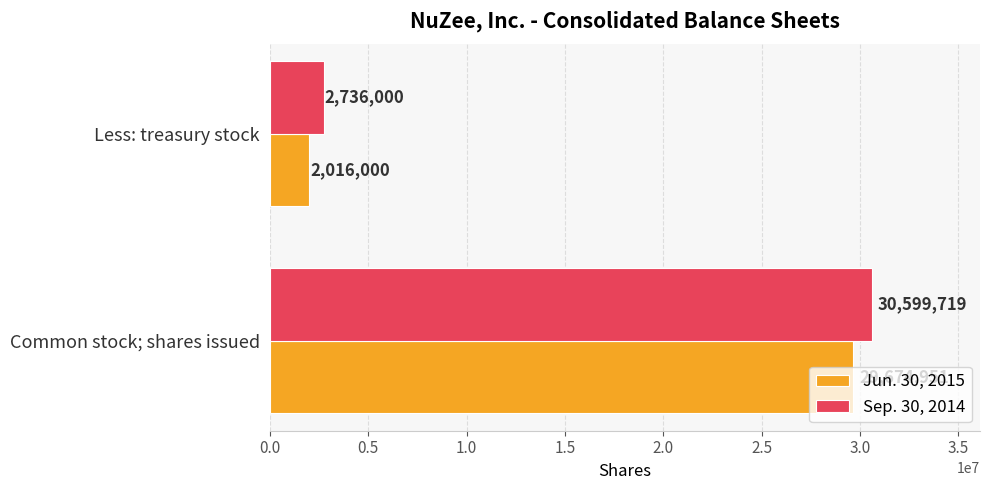

Rank the series by their average value, from highest to lowest.

Sep. 30, 2014, Jun. 30, 2015